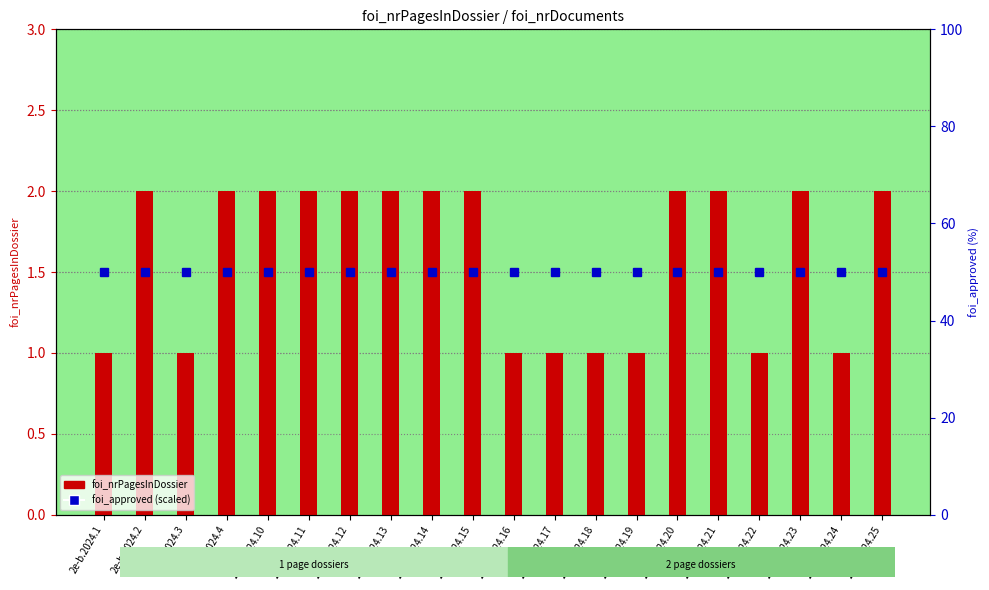

At which category is the sum across all series the highest?

2e-b.2024.2